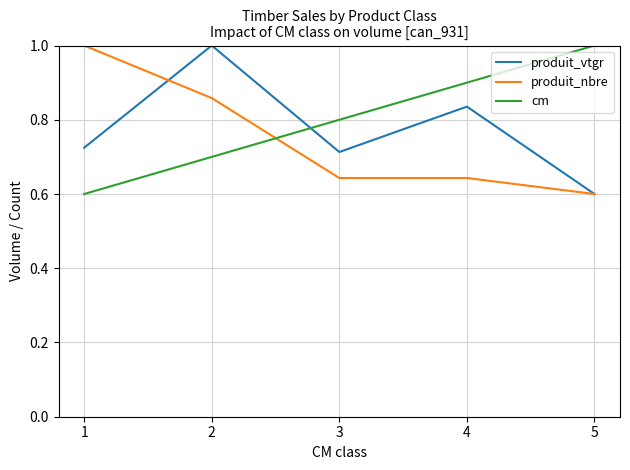

What is the total value across all series at 2?

2.6